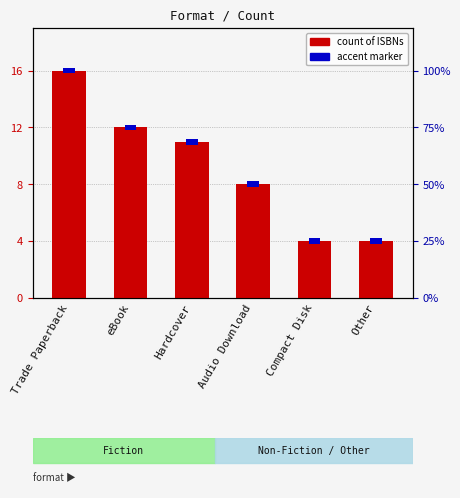

How many bars are there in total?

6